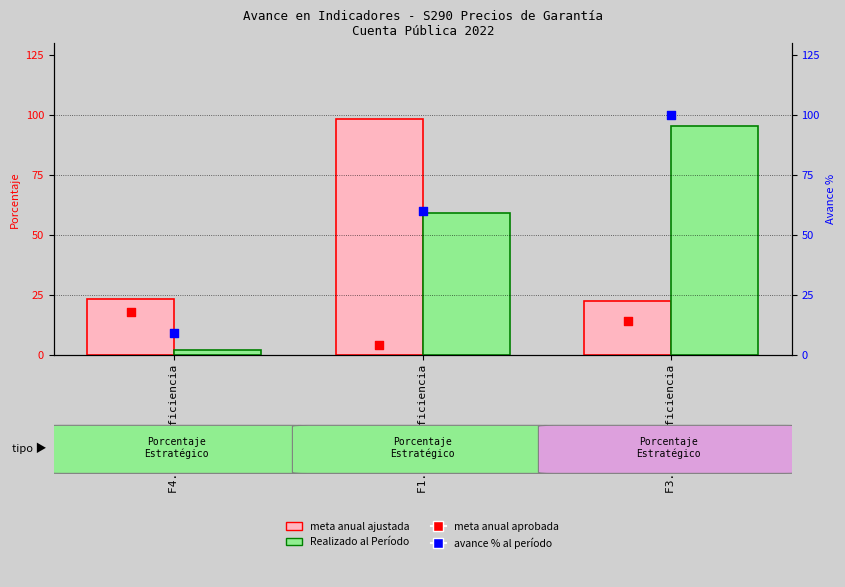

Which series contains the highest Y value?

avance % (período)